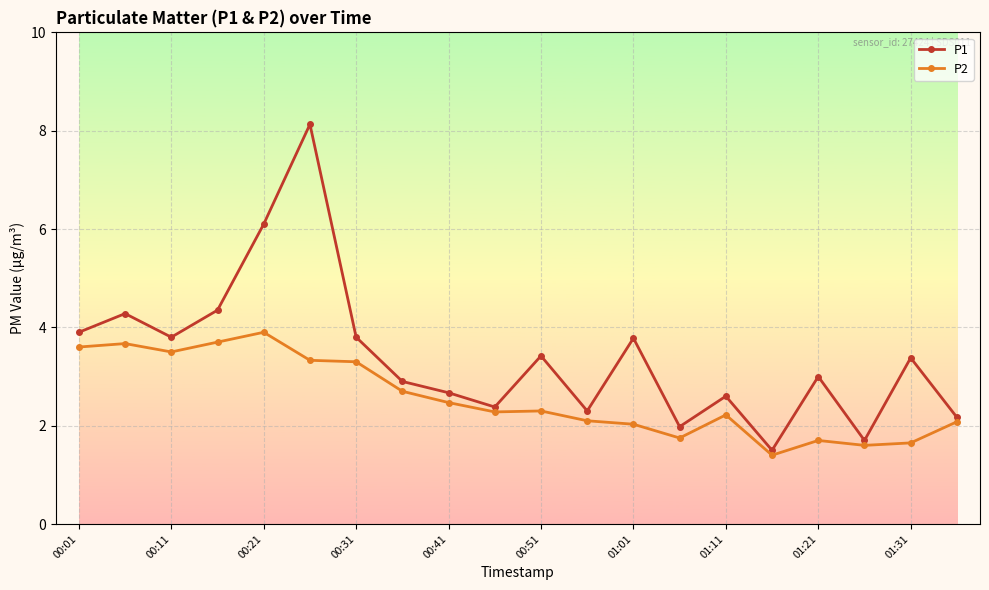

Rank the series by their average value, from highest to lowest.

P1, P2